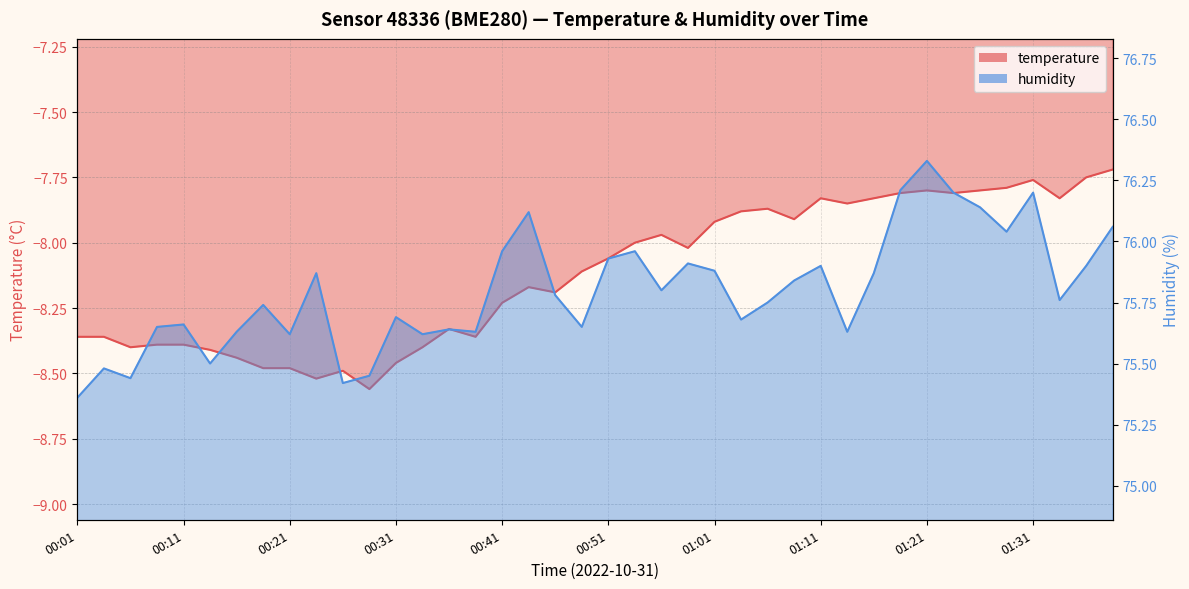

What is the smallest value displayed?

-8.6